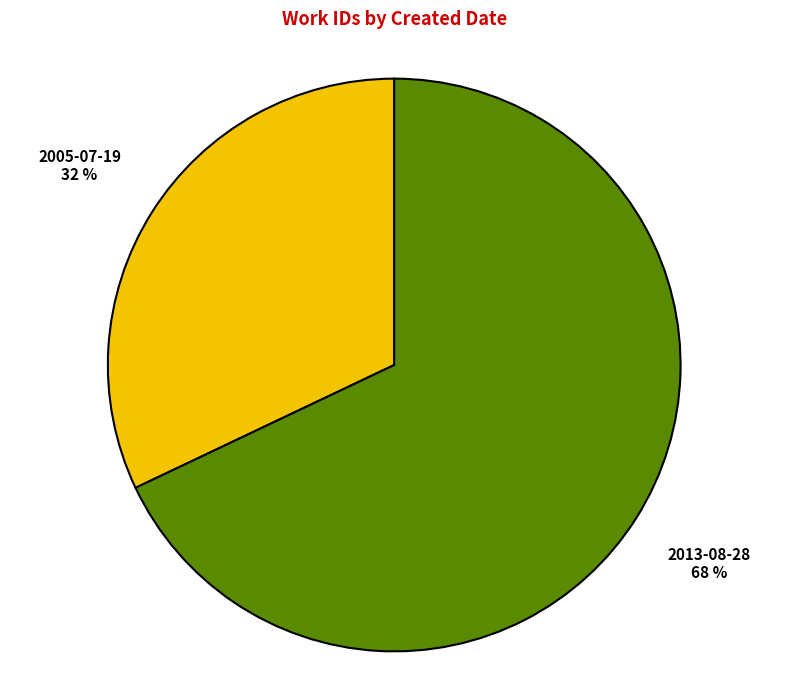

Is it true that 2013-08-28 is 74% of the pie?

False